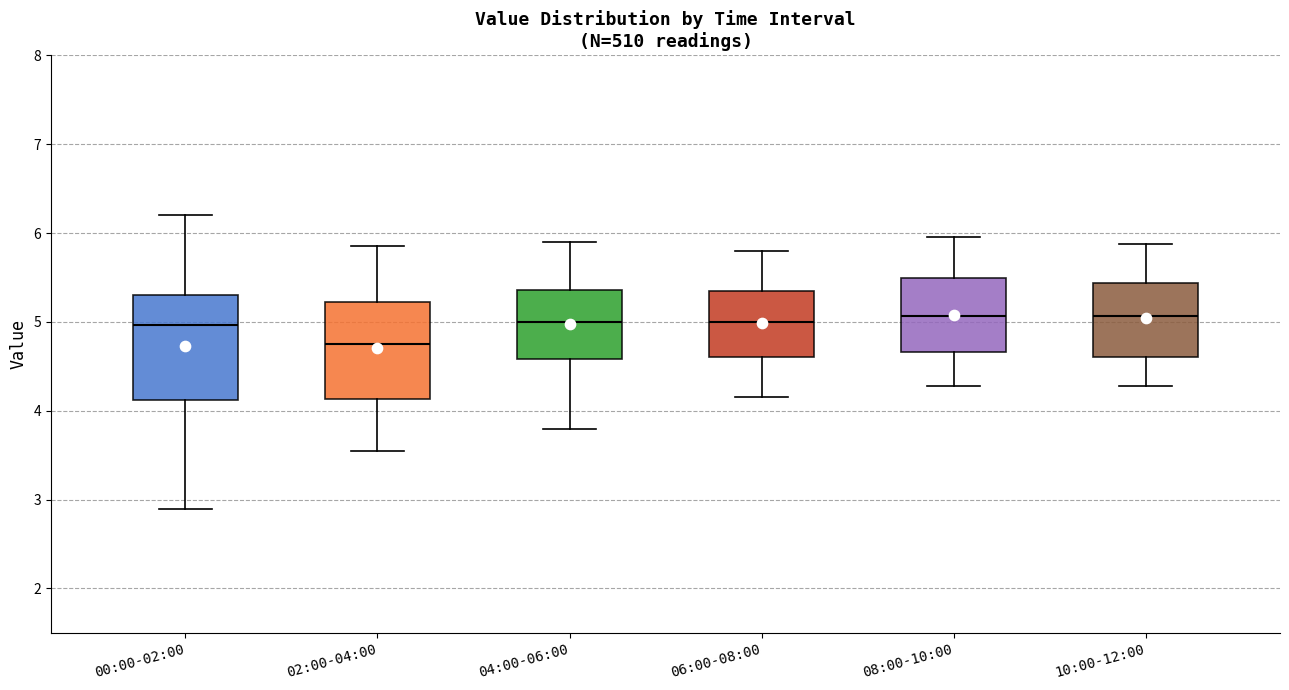

Reading left to right, transcribe this box plot: for each box, give where its median line is, the range the box spans, and where its two whiskers end, as read against the y-axis. The values are not printed on the chart, so give them approximately, as read against the axis.

00:00-02:00: median 5.0, box 4.1 to 5.3, whiskers 2.9 to 6.2
02:00-04:00: median 4.8, box 4.1 to 5.2, whiskers 3.6 to 5.9
04:00-06:00: median 5.0, box 4.6 to 5.4, whiskers 3.8 to 5.9
06:00-08:00: median 5.0, box 4.6 to 5.4, whiskers 4.2 to 5.8
08:00-10:00: median 5.1, box 4.7 to 5.5, whiskers 4.3 to 6.0
10:00-12:00: median 5.1, box 4.6 to 5.4, whiskers 4.3 to 5.9